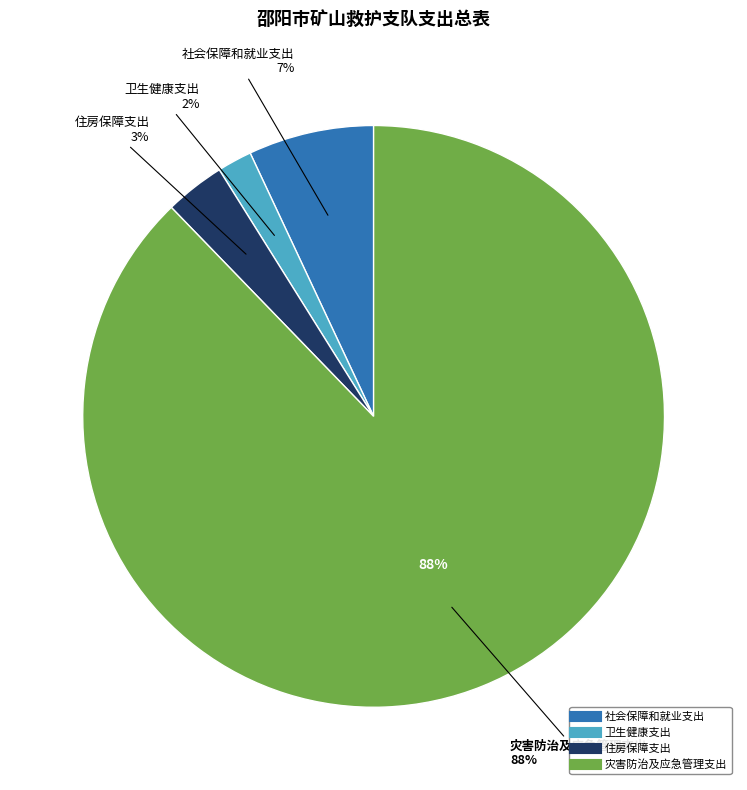

Which slice is the smallest?

卫生健康支出